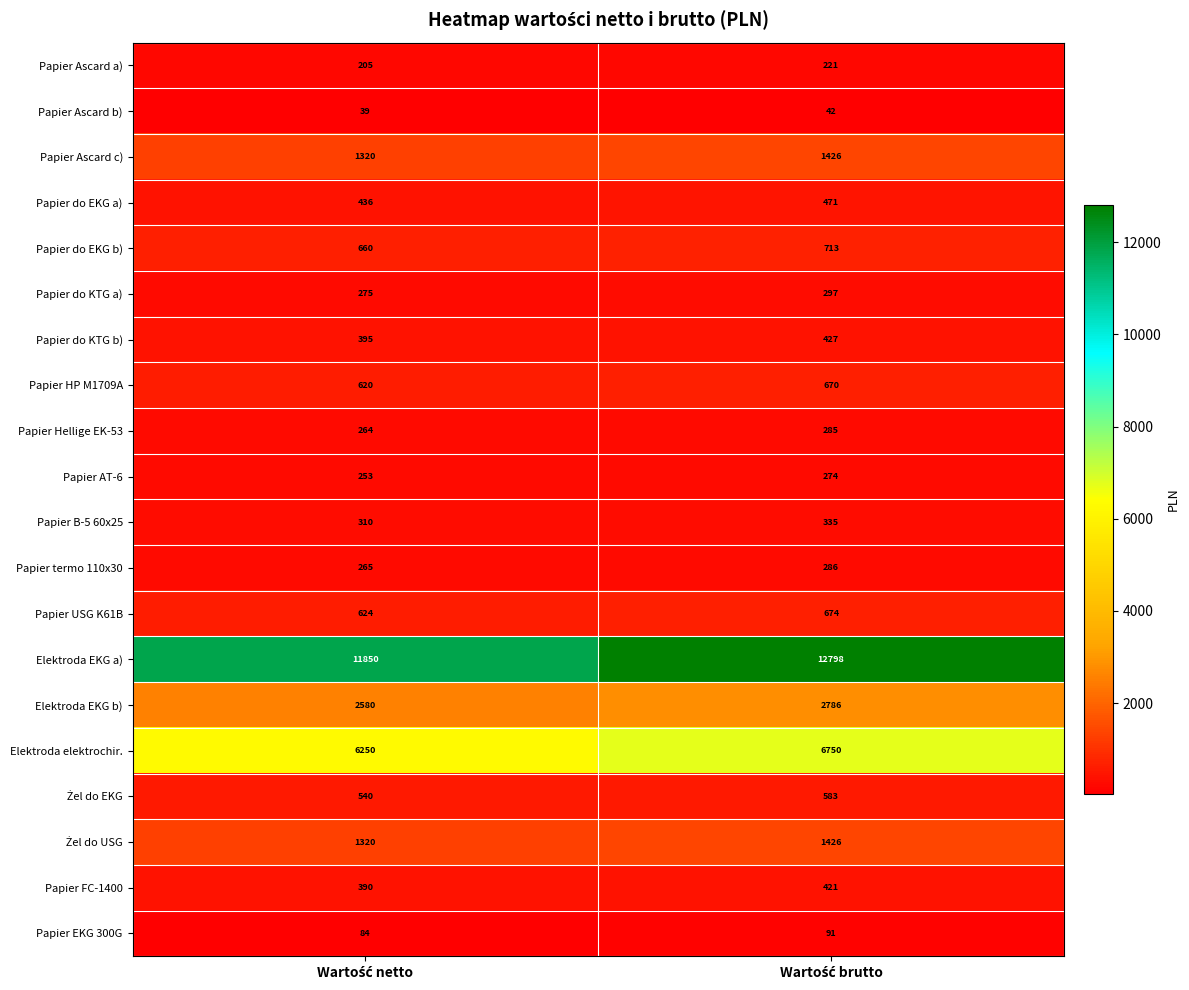

What is the difference between the maximum and minimum values in the Papier HP M1709A series?

50